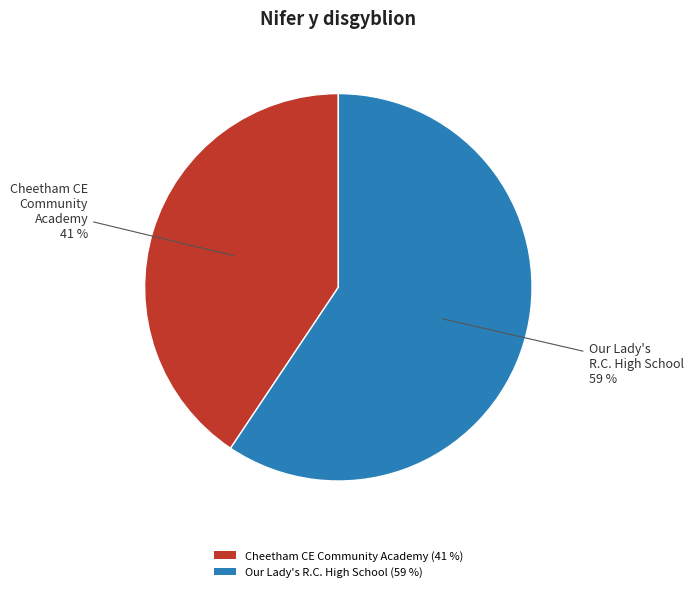

Approximately how many times larger is the value at Cheetham CE Community Academy compared to Our Lady's R.C. High School?

0.7